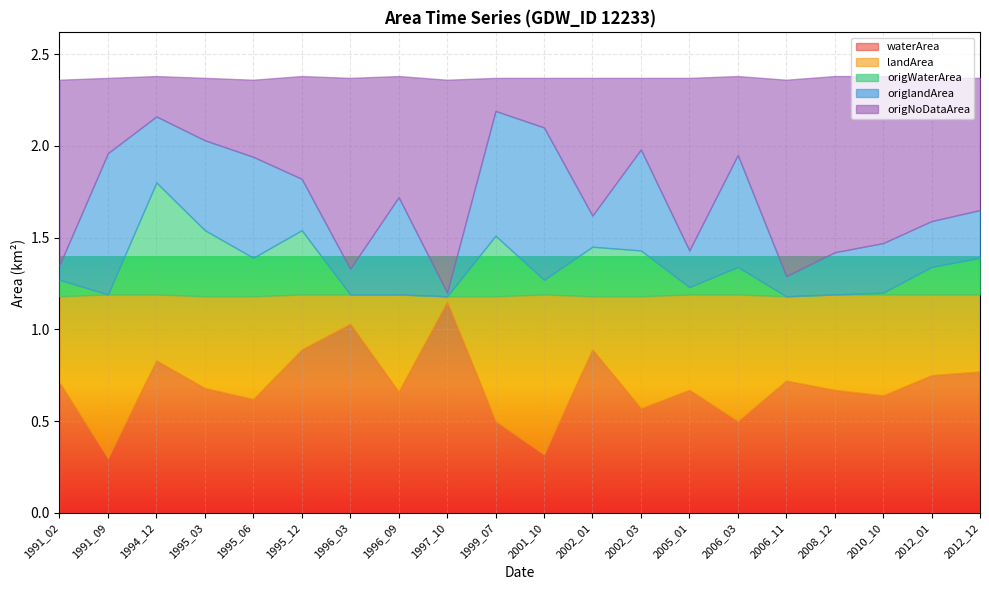

True or false: landArea and waterArea intersect in this chart.

True